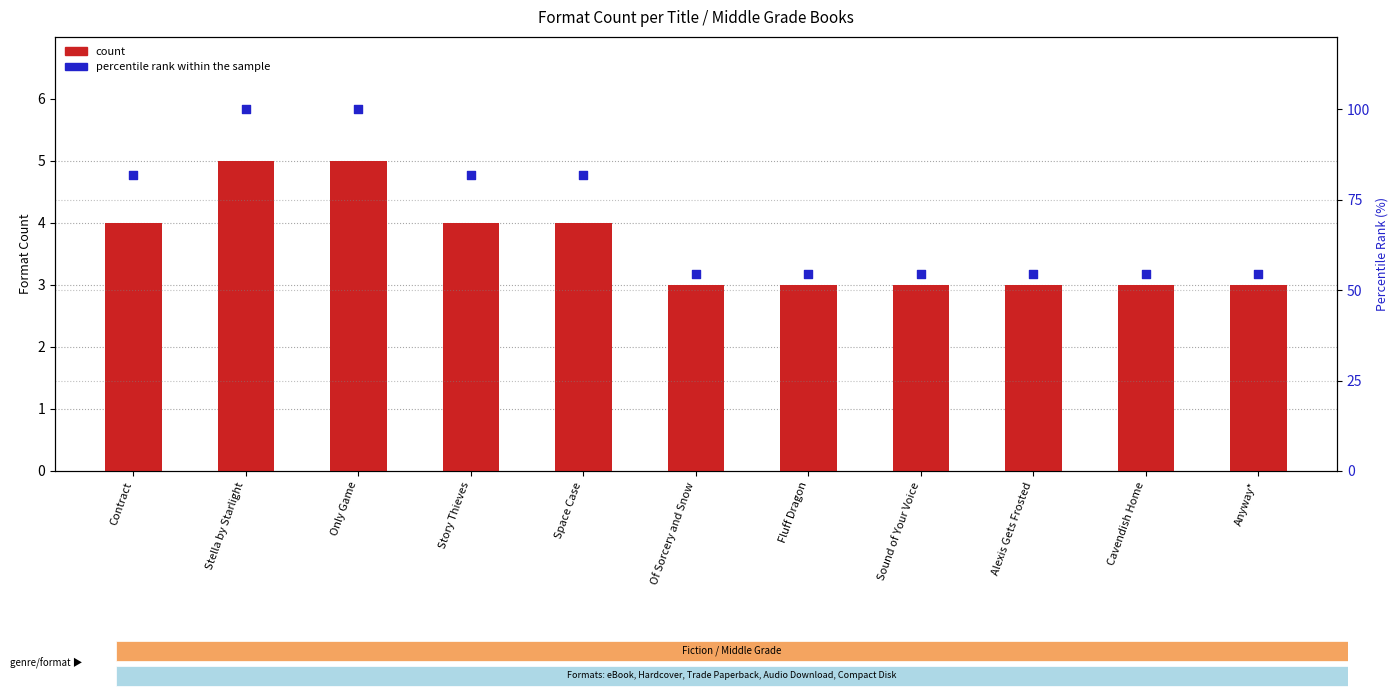

What are all the series names shown in the legend?

count, percentile rank within the sample